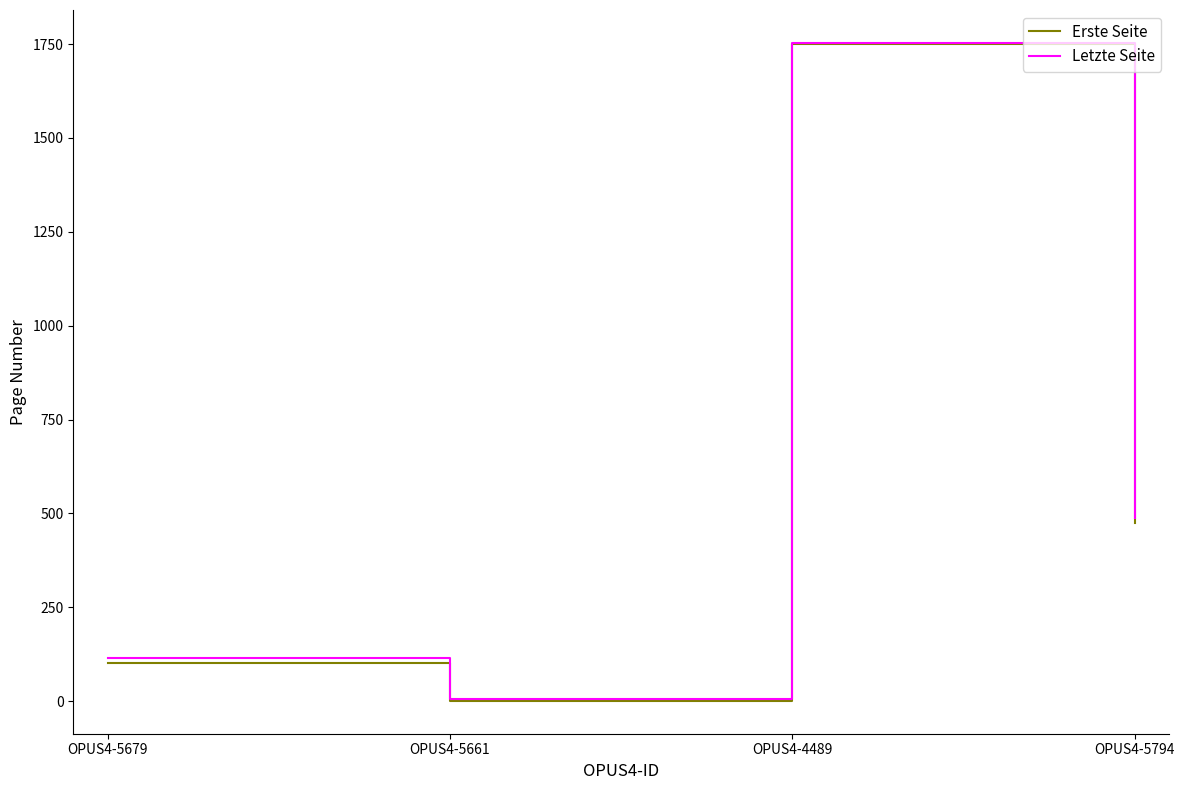

What is the maximum value for Letzte Seite?

1753